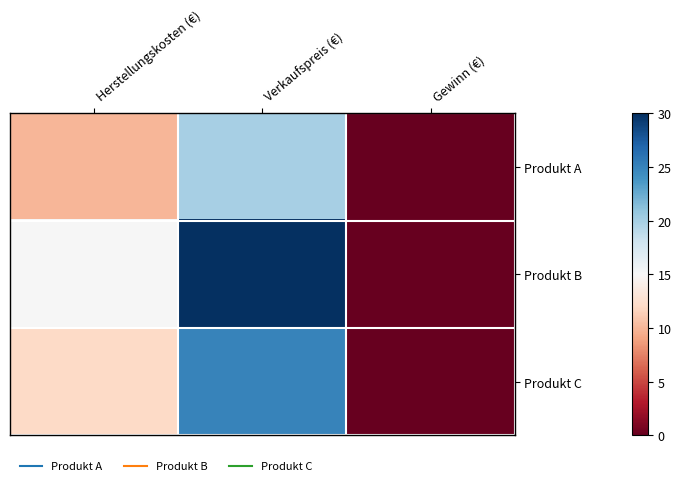

Rank the series by their average value, from lowest to highest.

Produkt A, Produkt C, Produkt B